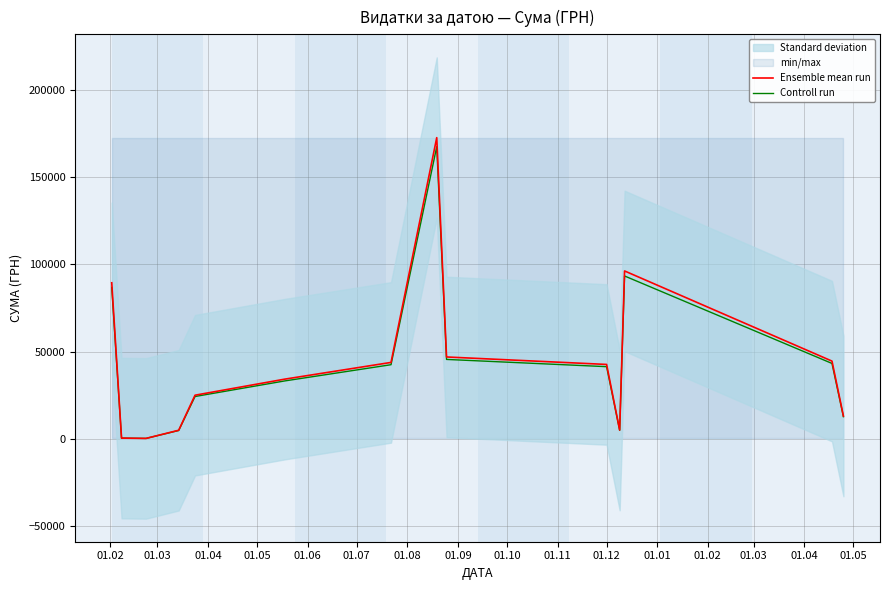

What is the maximum value for Ensemble mean run?

172730.6